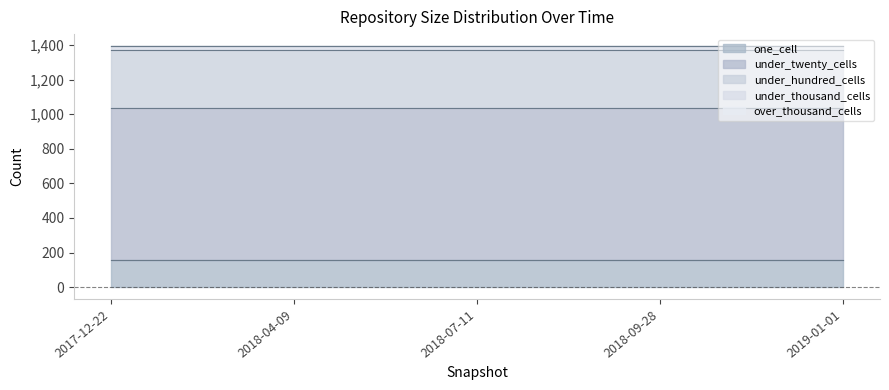

Rank the series by their maximum value, from highest to lowest.

under_twenty_cells, under_hundred_cells, one_cell, under_thousand_cells, over_thousand_cells